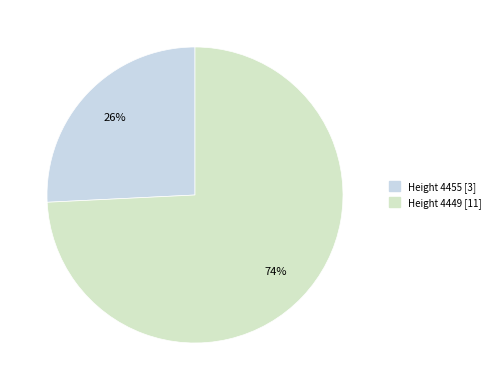

Does any single category account for the majority?

Yes